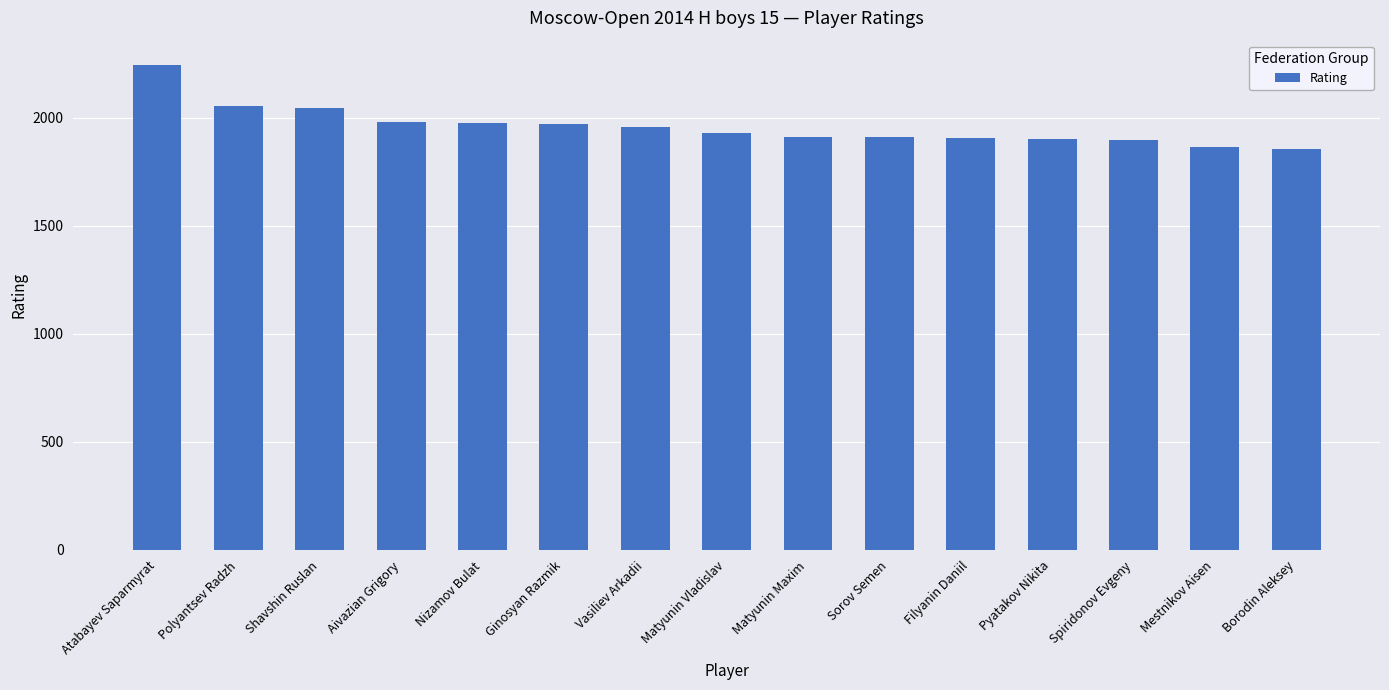

What is the ratio of the value at Shavshin Ruslan to the value at Filyanin Daniil?

1.1